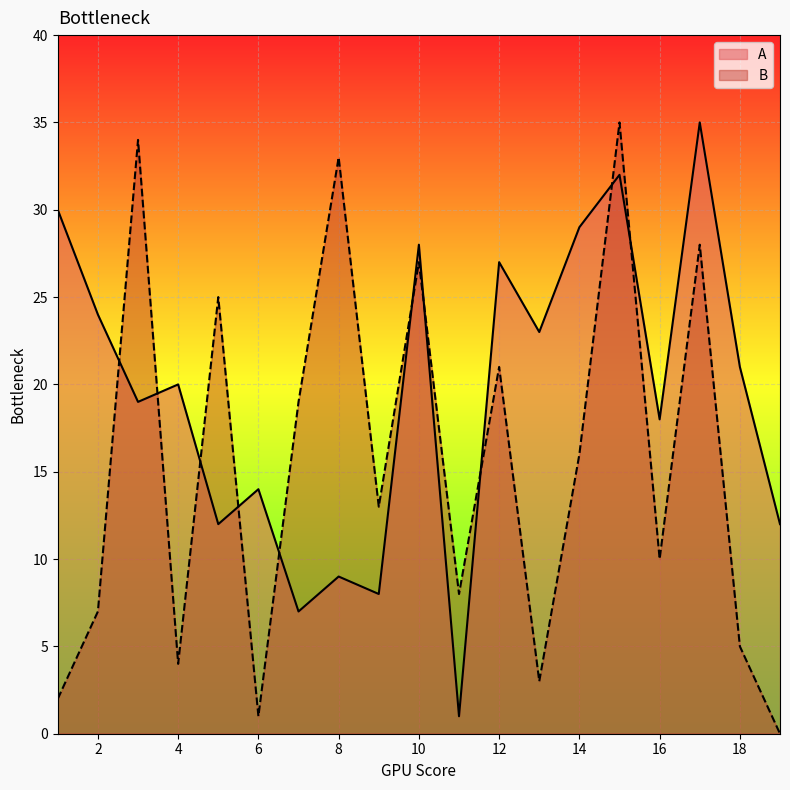

Which has a higher value, 10 or 8?

10